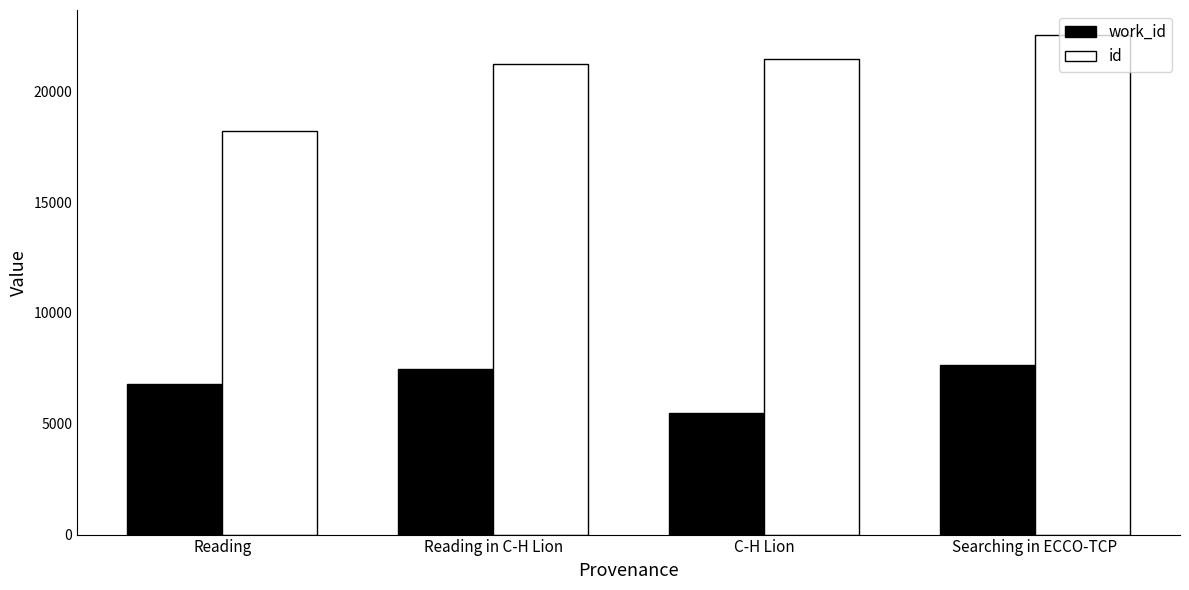

At which label does work_id reach its minimum?

C-H Lion